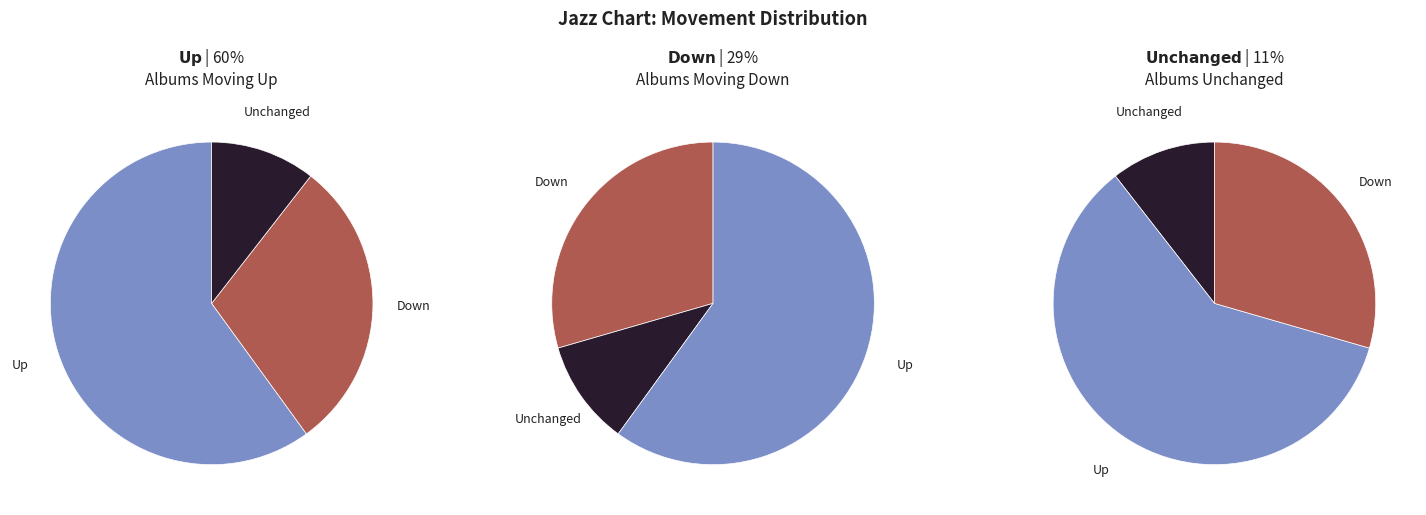

How many slices are in this pie chart?

3